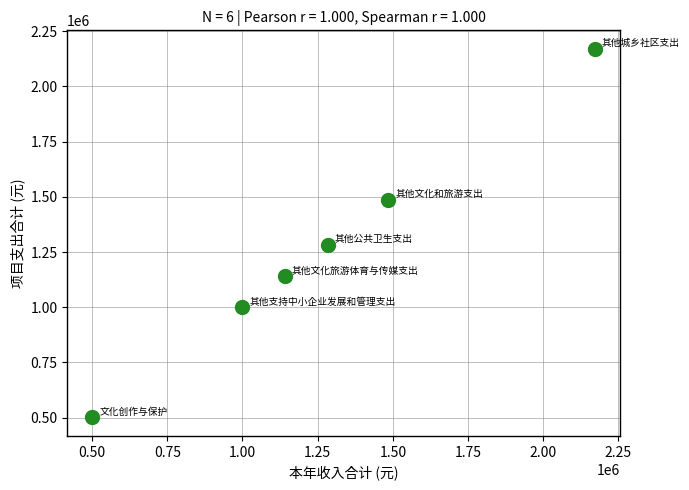

What Y value in the scatter plot is closest to 1335734?

1282762.8